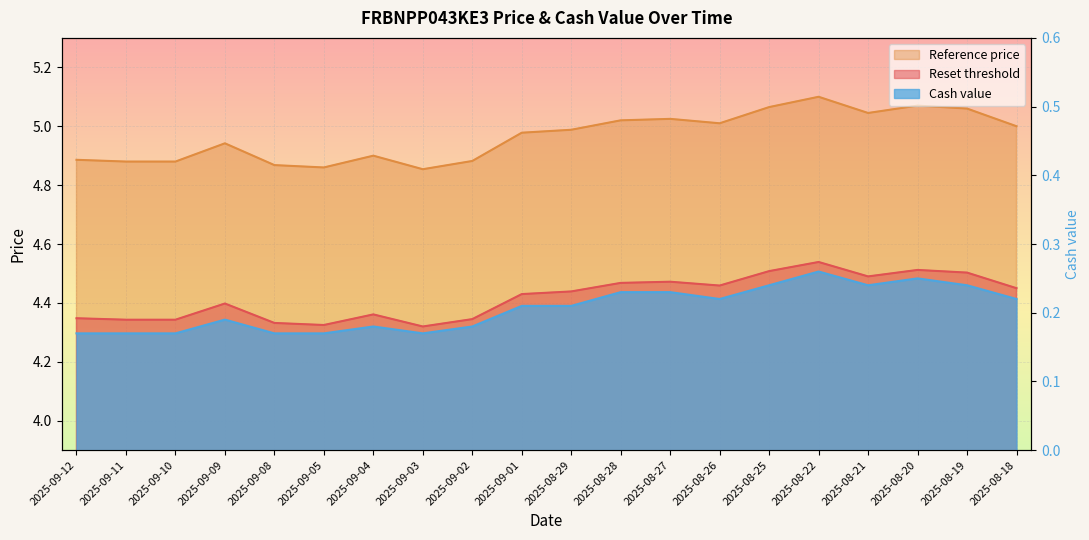

At 2025-08-25, list the series in order from largest to smallest.

Reference price, Reset threshold, Cash value